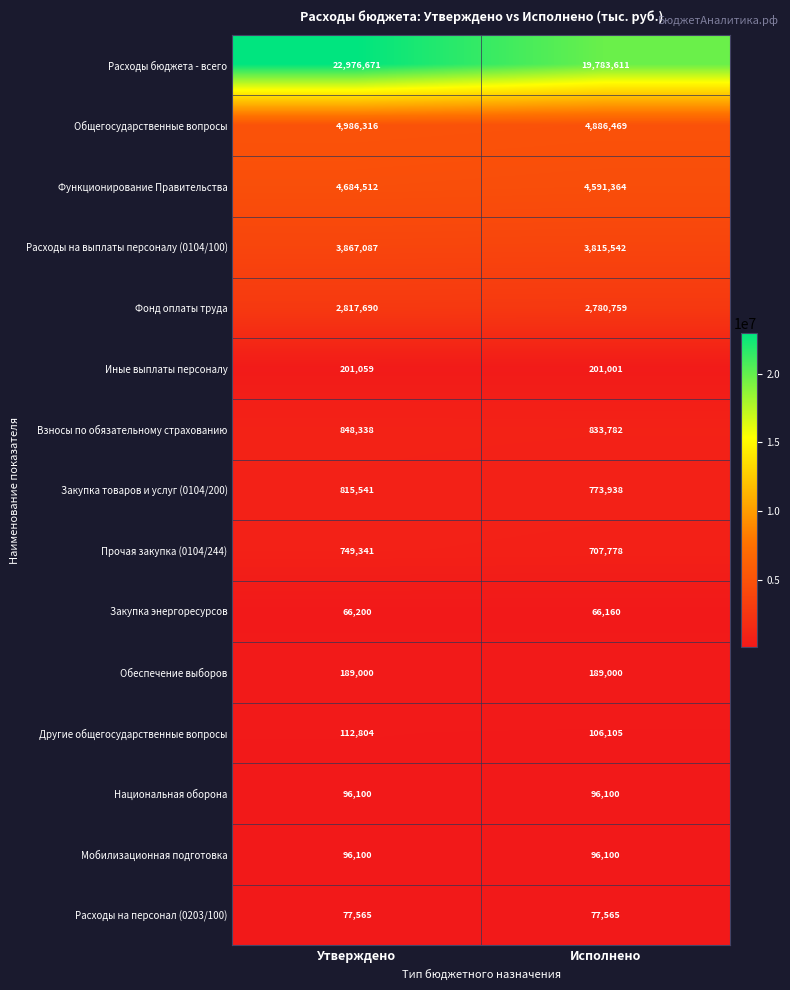

What value does the Расходы на выплаты персоналу (0104/100) series have at Утверждено, to the nearest 50?

3867100